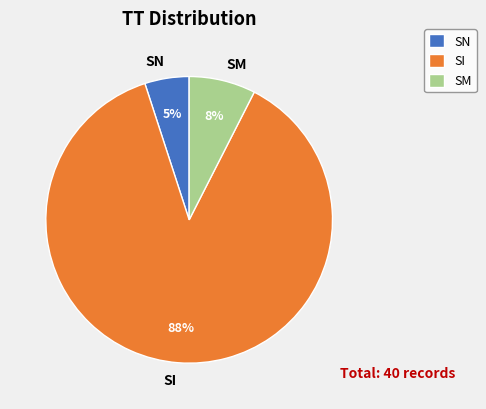

What is the largest slice in the pie chart?

SI